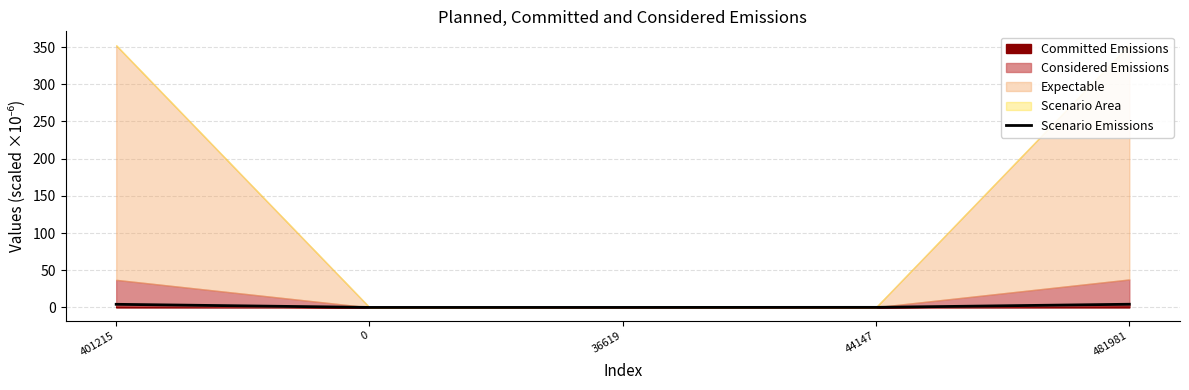

At which label is the value closest to 2?

44147